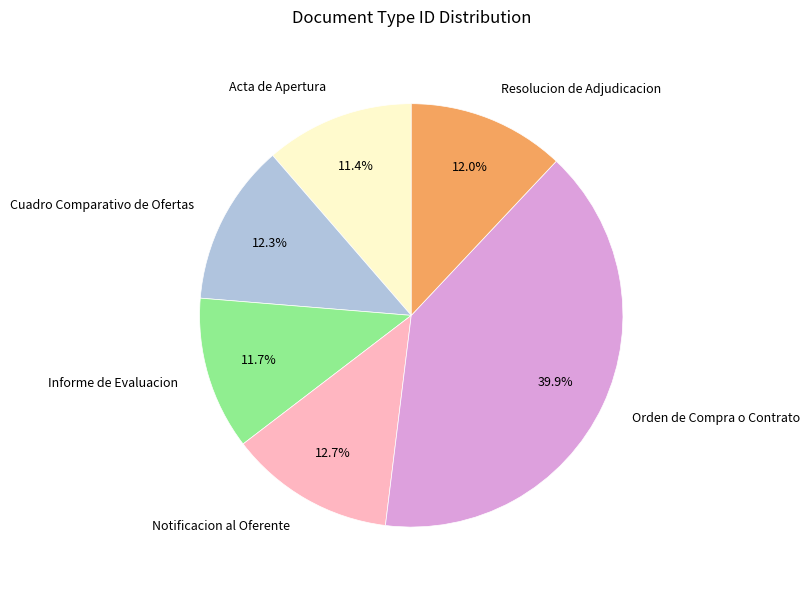

What percentage is the Informe de Evaluacion slice, to the nearest percent?

12%